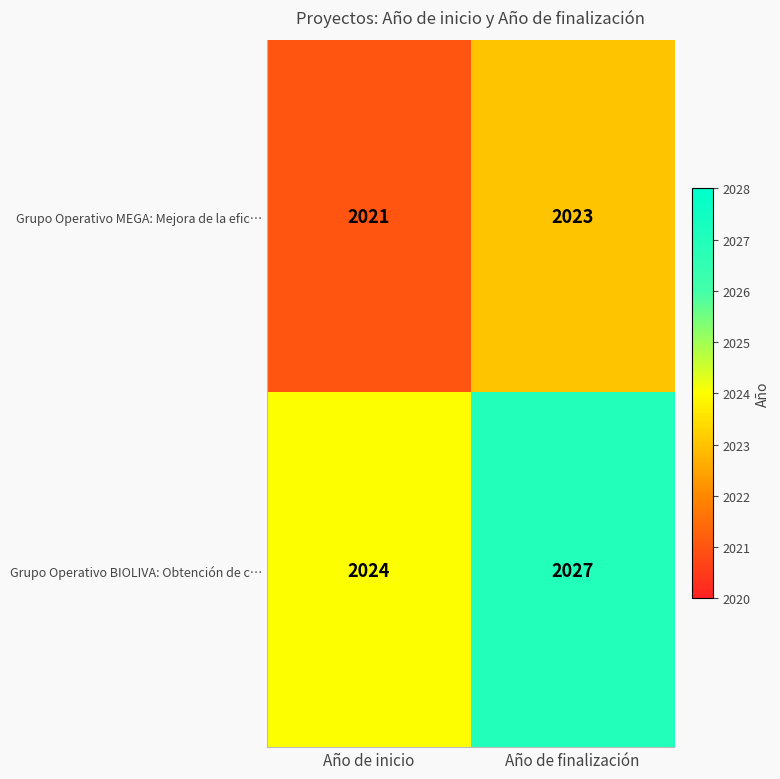

The value of Grupo Operativo MEGA: Mejora de la efic… at Año de finalización is 1390. True or false?

False